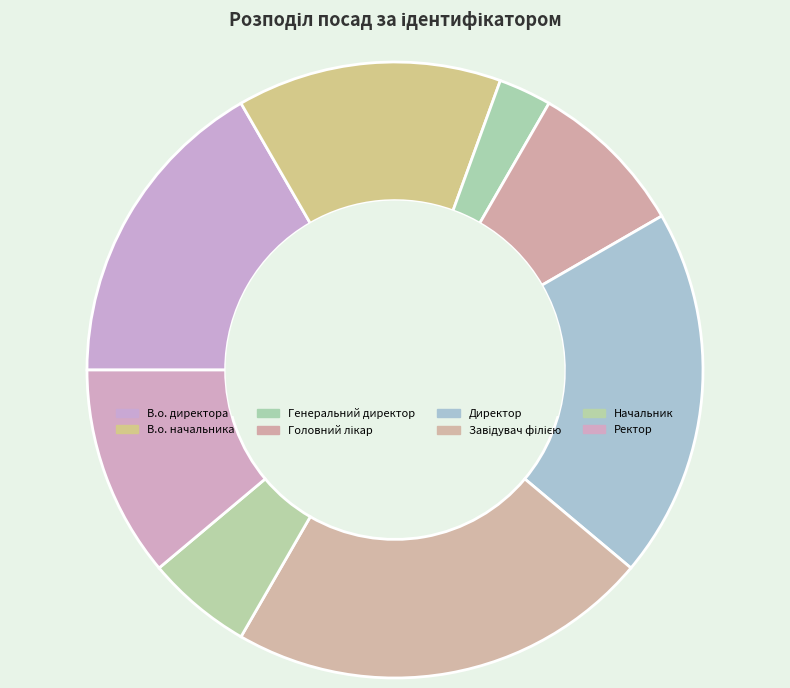

To the nearest percent, what is the difference between the largest and smallest slice percentages?

19%